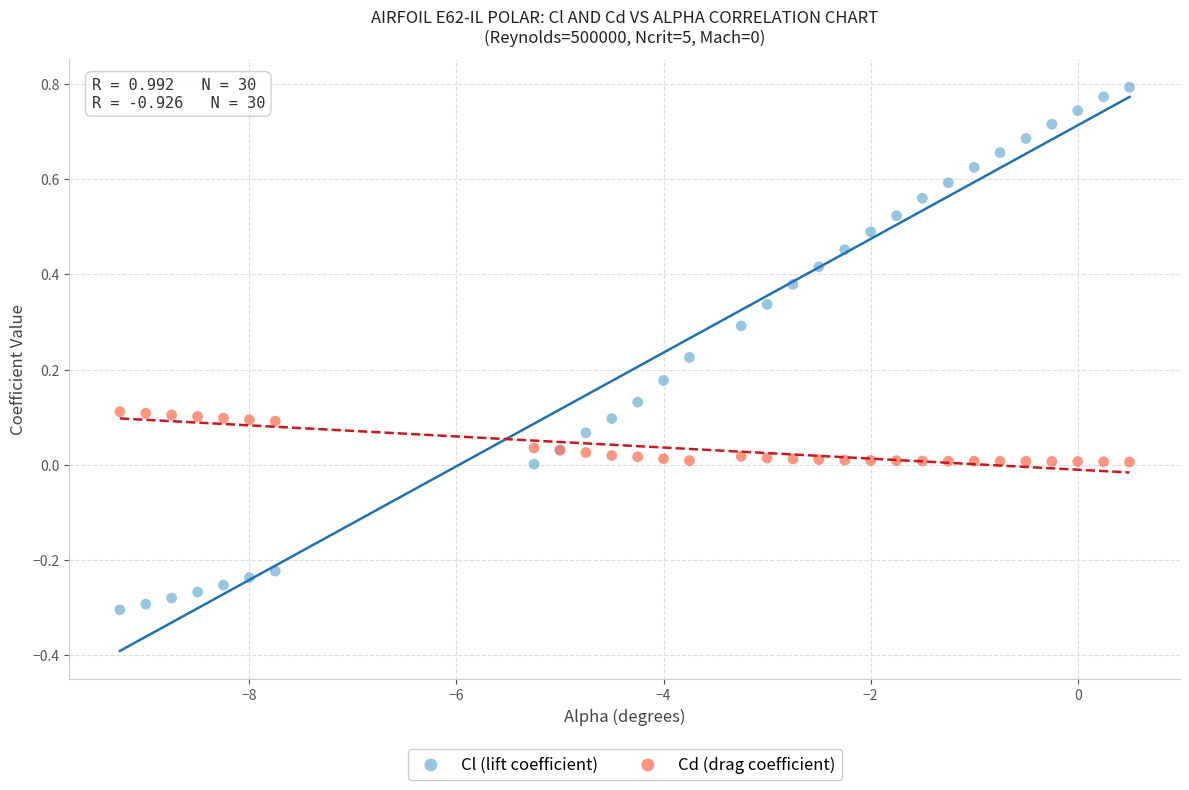

Which series has the largest Y range (max minus min)?

Cl (lift coefficient)